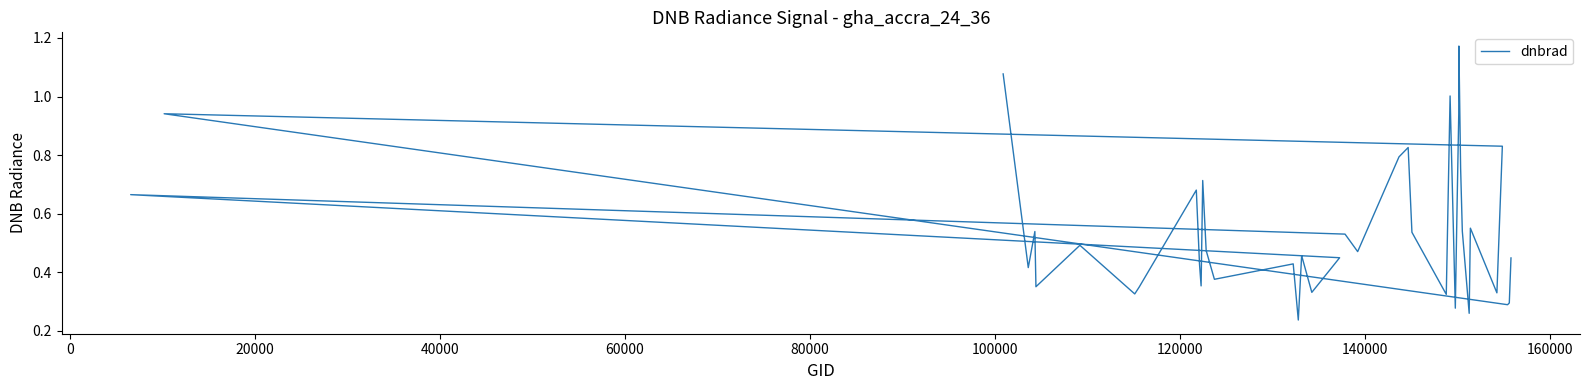

Reading left to right, what are all the values shown in this chart?

1.1	0.4	0.5	0.3	0.5	0.3	0.3	0.7	0.4	0.4	0.7	0.5	0.4	0.4	0.2	0.5	0.3	0.4	0.7	0.5	0.5	0.8	0.8	0.5	0.3	1.0	0.3	0.6	0.9	1.2	0.8	0.5	0.3	0.6	0.3	0.8	0.9	0.3	0.3	0.4